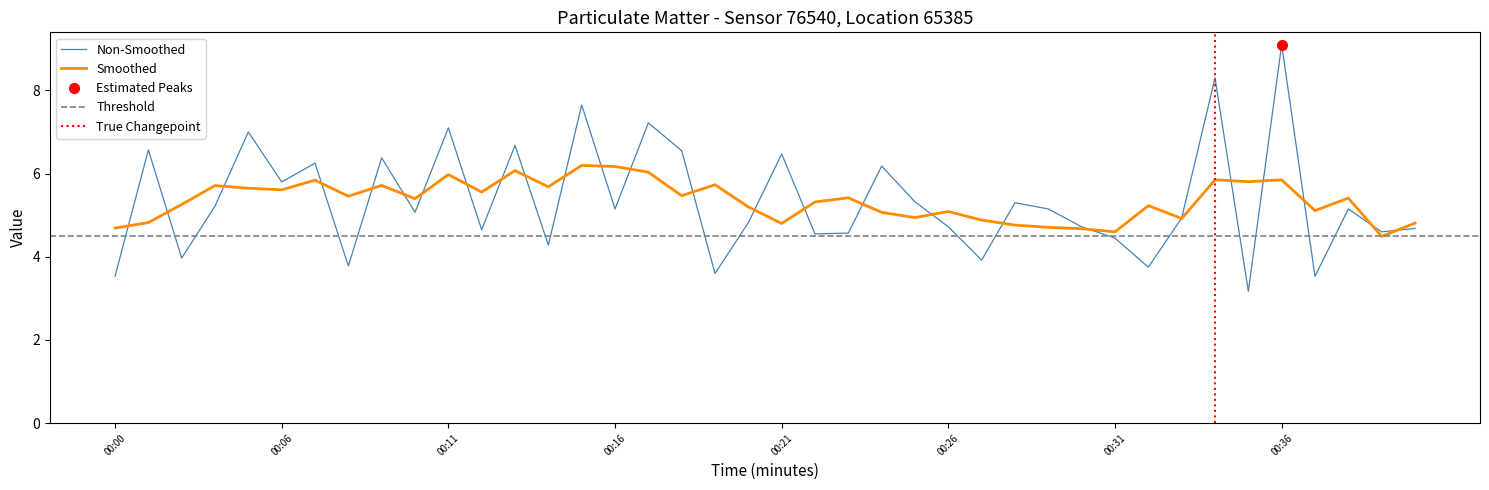

True or false: Non-Smoothed has a value of 2.2 at 00:31.

False